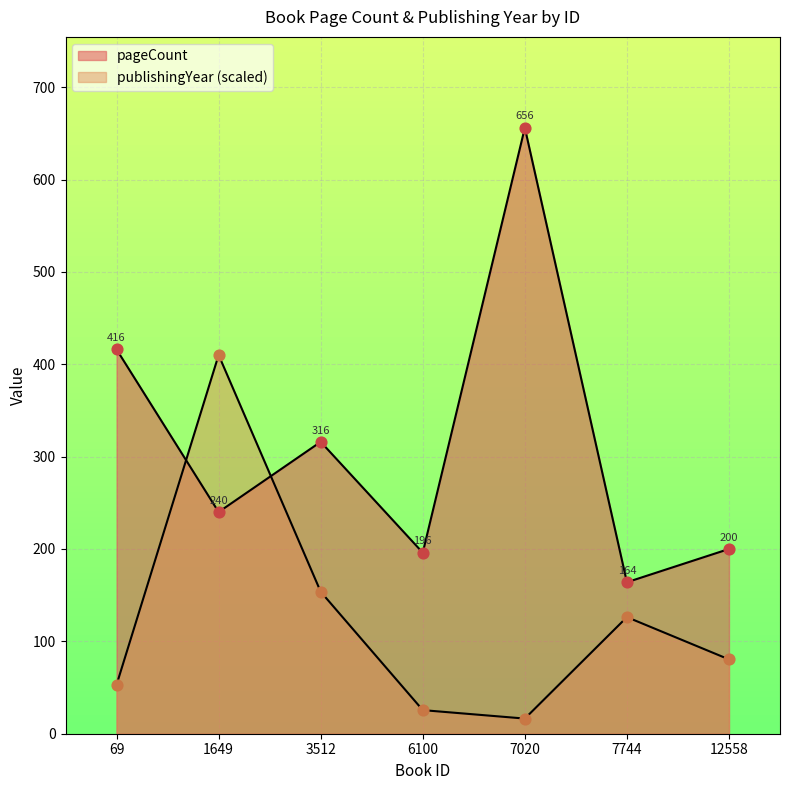

At how many categories does at least one series exceed 609?

1